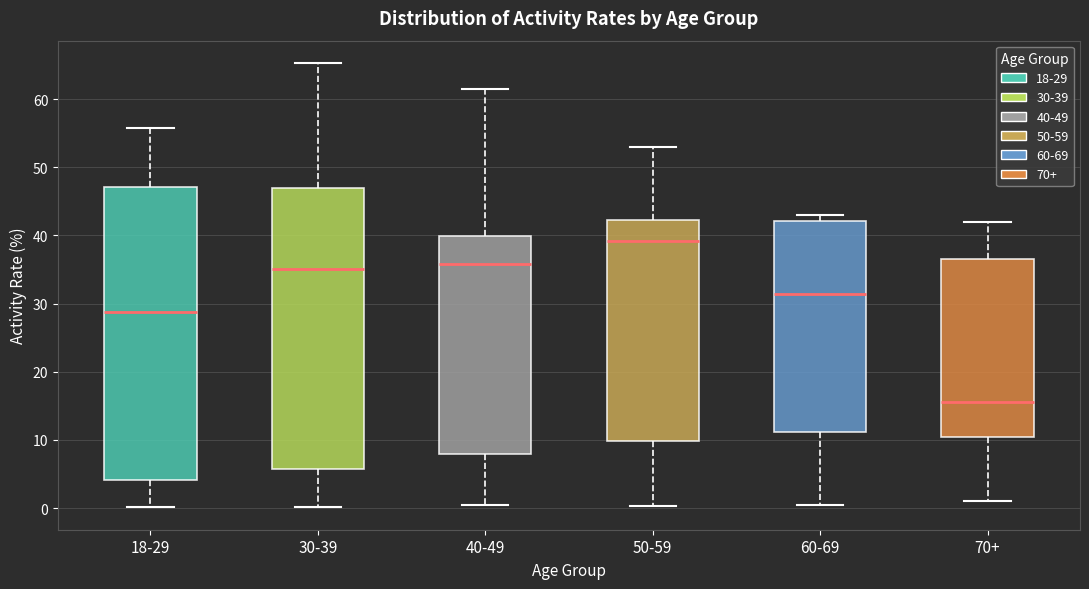

Where is the lower edge of the box for 70+ on the y-axis? The values are not printed on the chart, so give them approximately, as read against the axis.

10